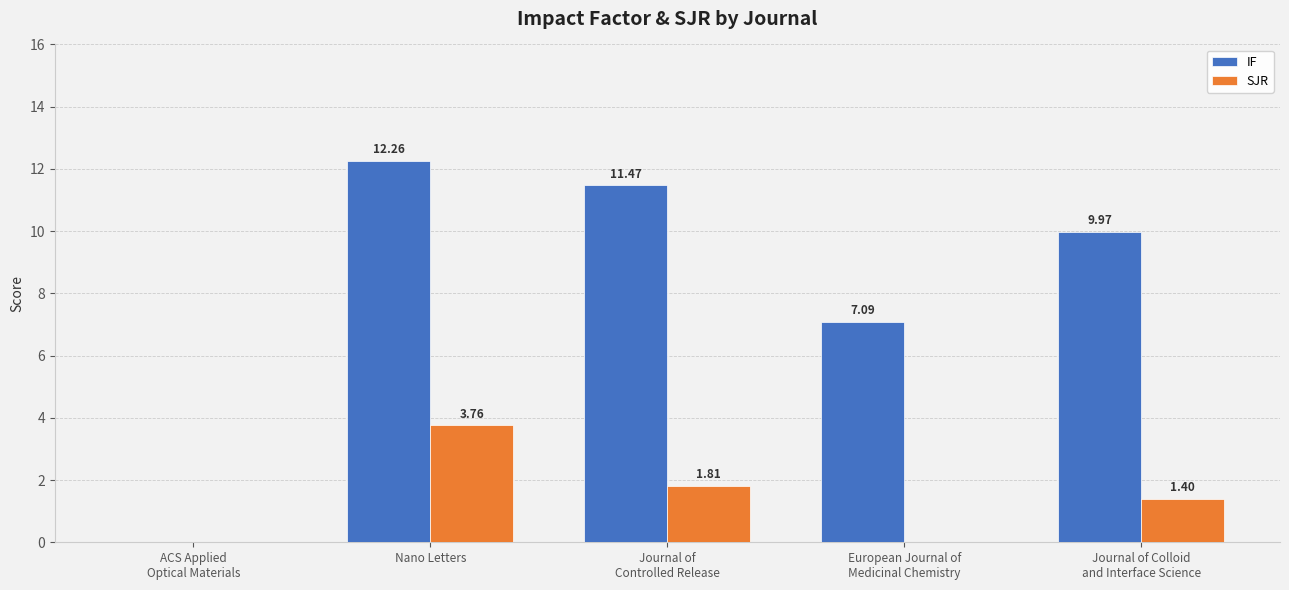

Count the number of categories in the chart.

5